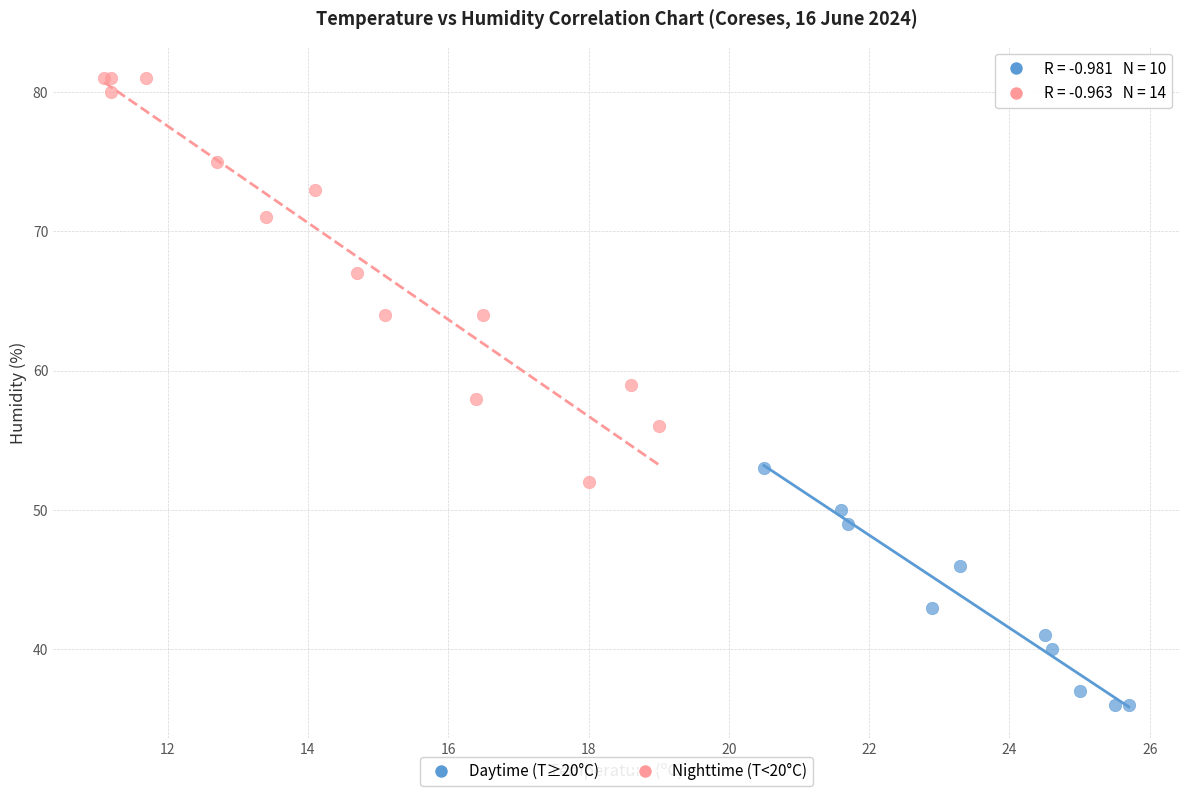

Which series reaches the minimum Y coordinate?

Daytime (T≥20°C)